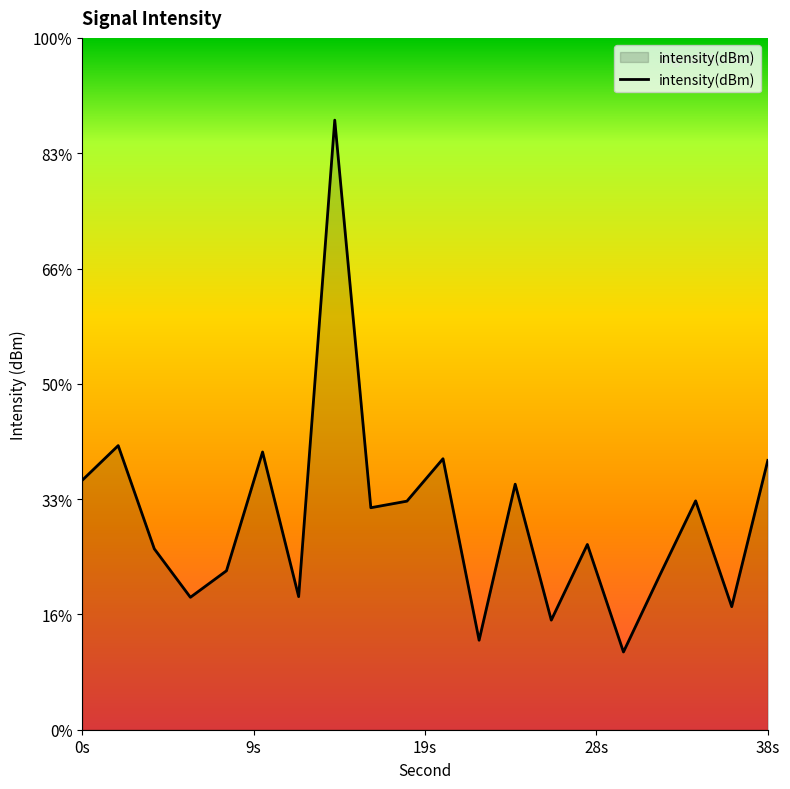

List the labels in order of value, largest first.

14, 2, 10, 20, 38, 0, 24, 34, 18, 16, 28, 4, 8, 32, 12, 6, 36, 26, 22, 30